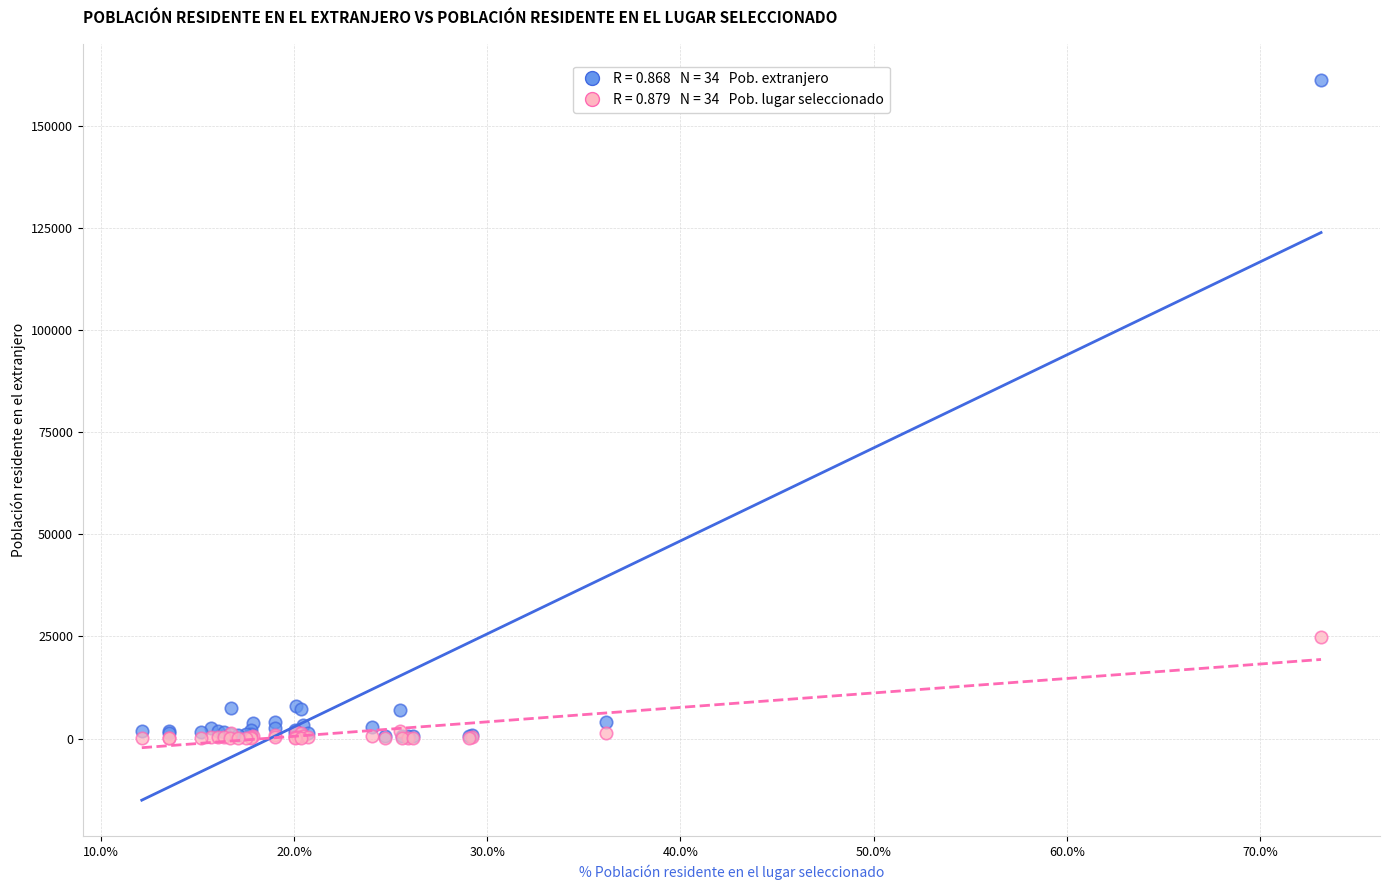

Across all series, what Y value is closest to 80727?

24790